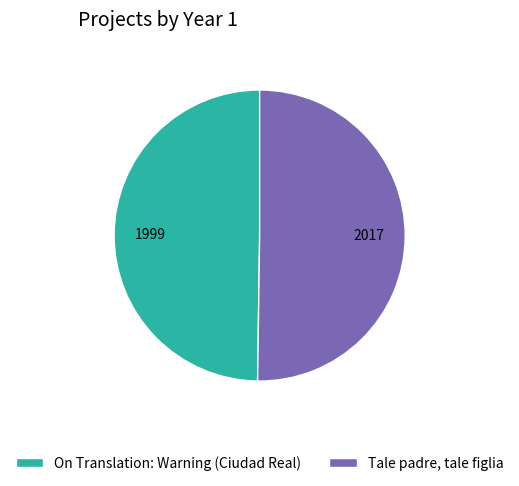

Combined, do Tale padre, tale figlia and On Translation: Warning (Ciudad Real) account for over 50%?

Yes